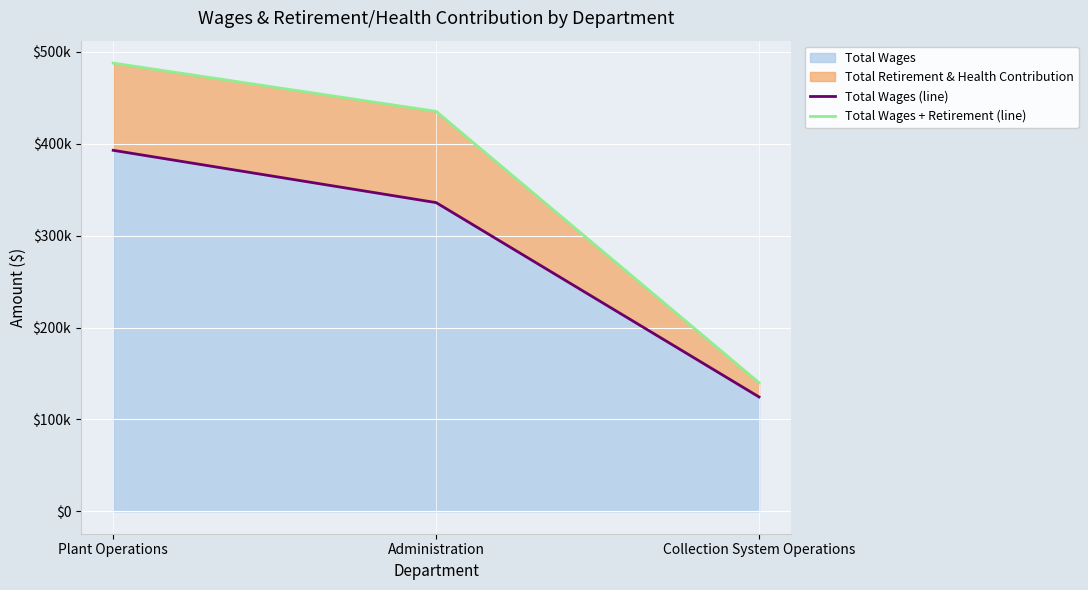

Reading left to right, transcribe all the data shown in this chart.

Total Wages (line): Plant Operations=392950	Administration=336032	Collection System Operations=124476
Total Wages + Retirement (line): Plant Operations=487905	Administration=435348	Collection System Operations=139970